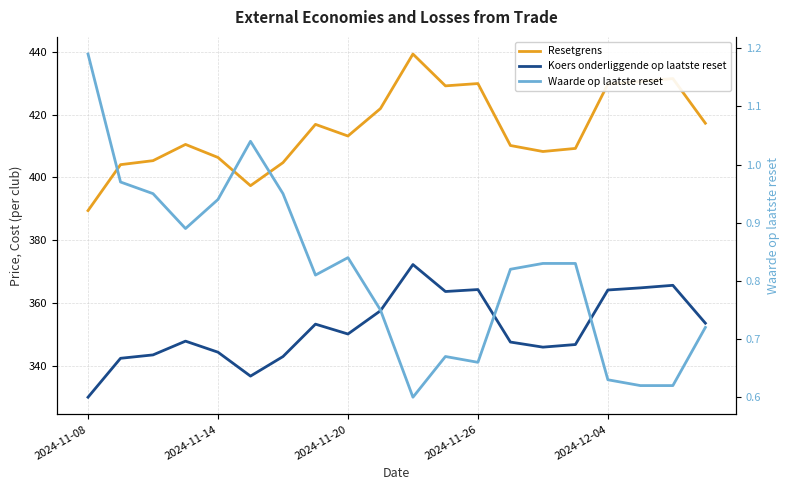

True or false: Resetgrens has more than 1 interior local peaks.

True